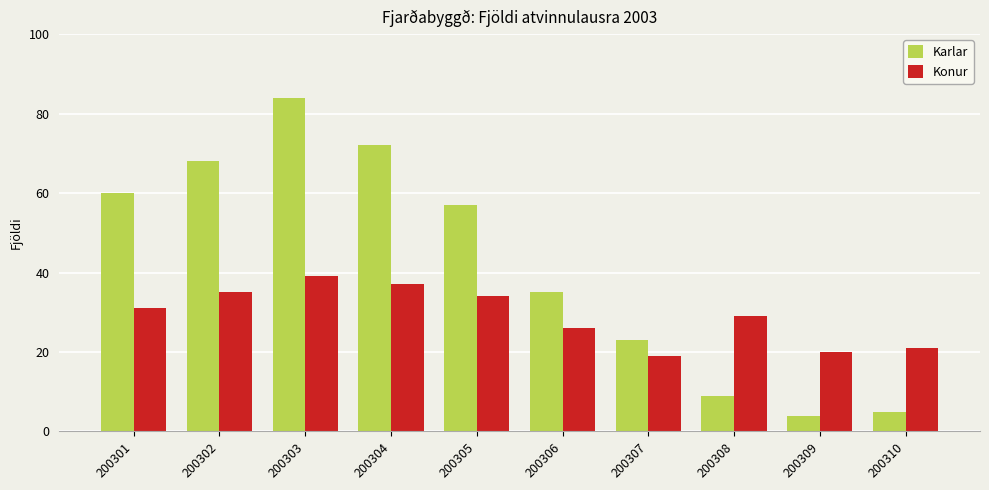

How many categories are shown in the chart?

10